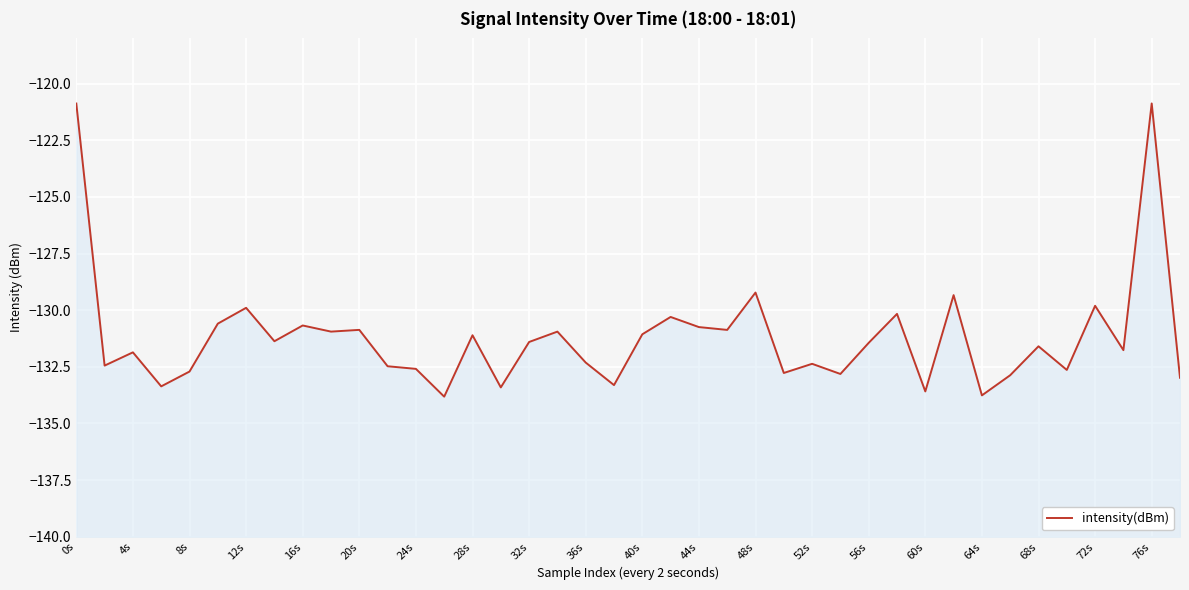

Reading left to right, transcribe all the data shown in this chart.

-120.9	-132.4	-131.9	-133.4	-132.7	-130.6	-129.9	-131.4	-130.7	-130.9	-130.9	-132.5	-132.6	-133.8	-131.1	-133.4	-131.4	-130.9	-132.3	-133.3	-131.1	-130.3	-130.7	-130.9	-129.2	-132.8	-132.4	-132.8	-131.4	-130.2	-133.6	-129.3	-133.8	-132.9	-131.6	-132.6	-129.8	-131.8	-120.9	-133.0